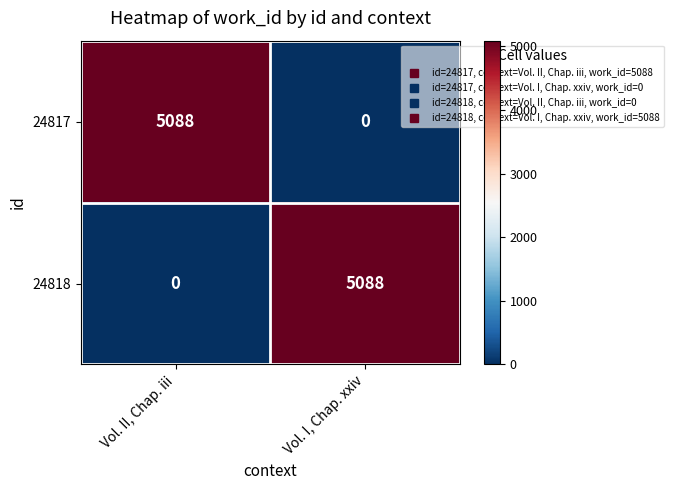

How many positive values does the 24817 series have?

1